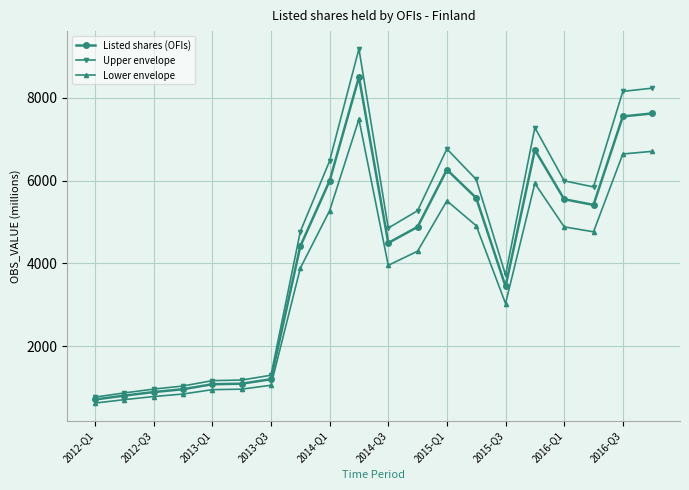

What is the value of the Listed shares (OFIs) point at the 11th from the left?

4495.0